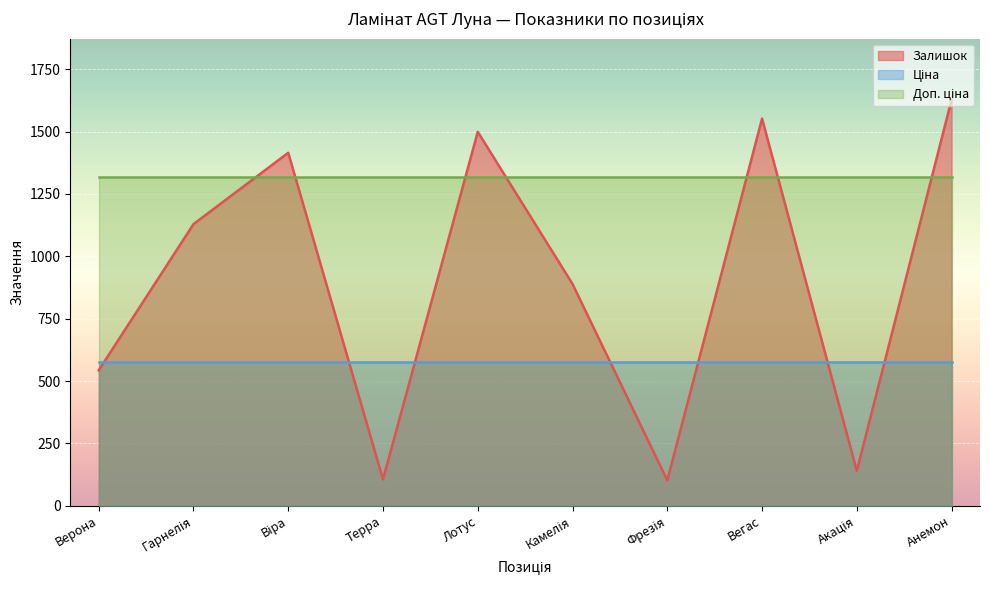

Reading left to right, what are all the values shown in this chart?

Залишок: Верона=543.0	Гарнелія=1129.0	Віра=1415.0	Терра=106.0	Лотус=1499.0	Камелія=889.0	Фрезія=102.0	Вегас=1552.0	Акація=140.0	Анемон=1628.0
Ціна: Верона=574.5	Гарнелія=574.5	Віра=574.5	Терра=574.5	Лотус=574.5	Камелія=574.5	Фрезія=574.5	Вегас=574.5	Акація=574.5	Анемон=574.5
Доп. ціна: Верона=1316.7	Гарнелія=1316.7	Віра=1316.7	Терра=1316.7	Лотус=1316.7	Камелія=1316.7	Фрезія=1316.7	Вегас=1316.7	Акація=1316.7	Анемон=1316.7